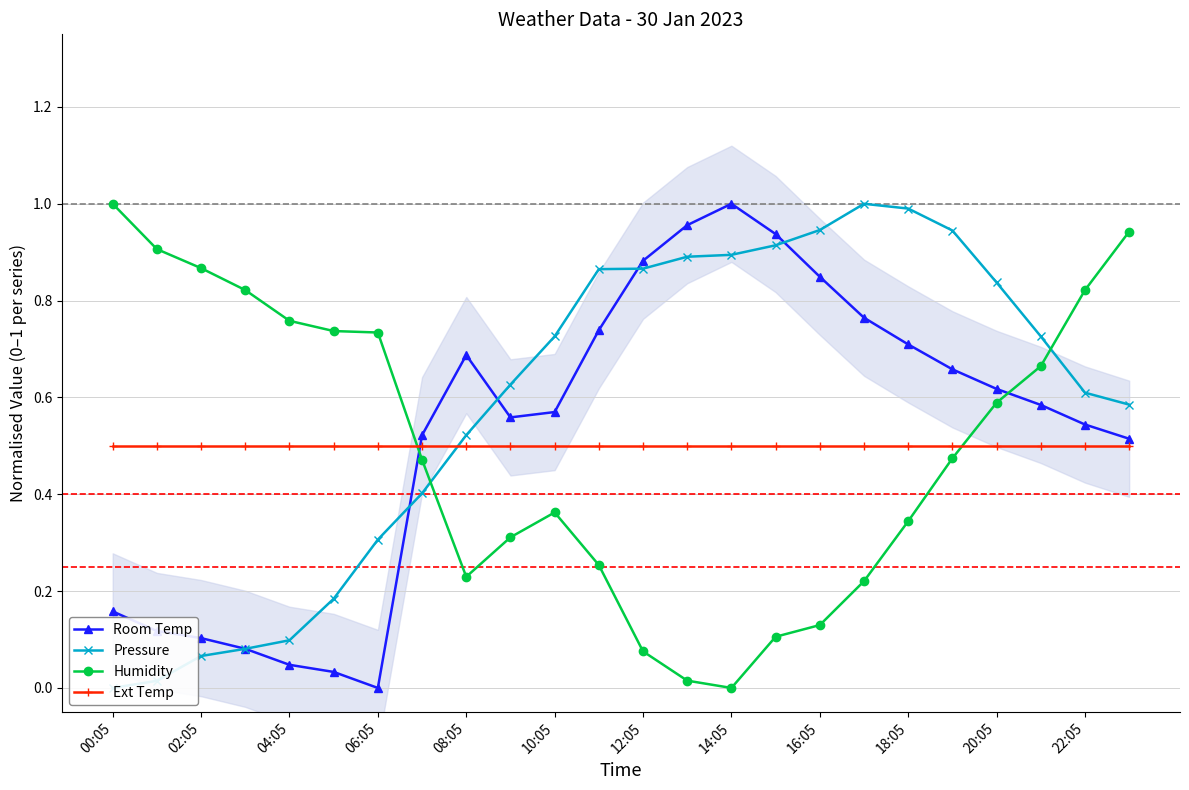

The value of Humidity at 16:05 is 0.2. True or false?

False